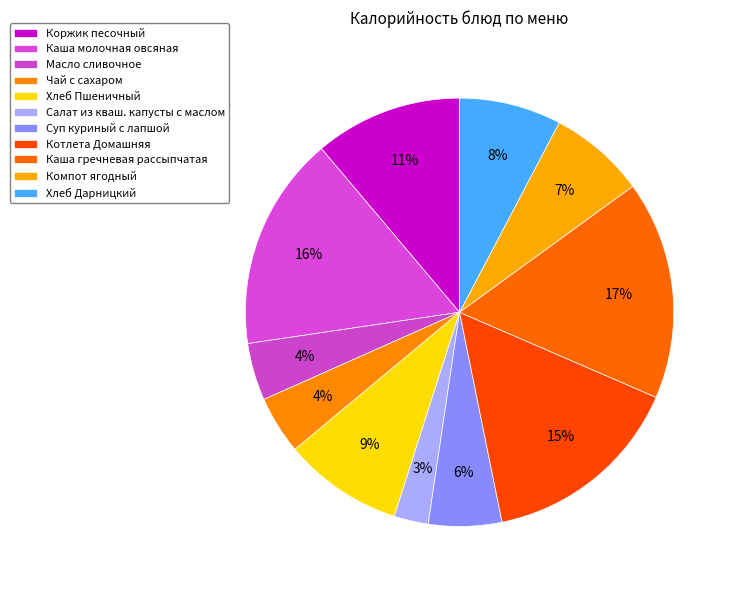

Which category has the smallest portion of the pie?

Салат из кваш. капусты с маслом